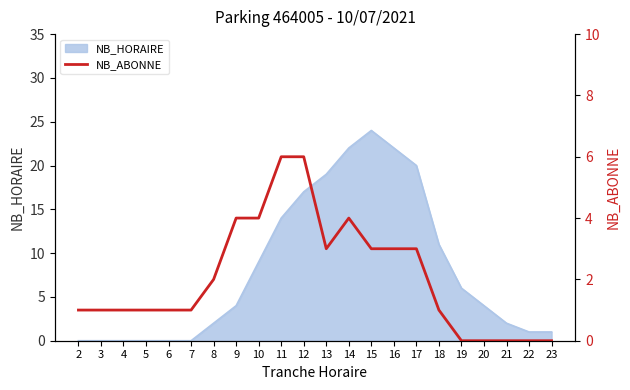

Where is the data nearest to the value 3?

13